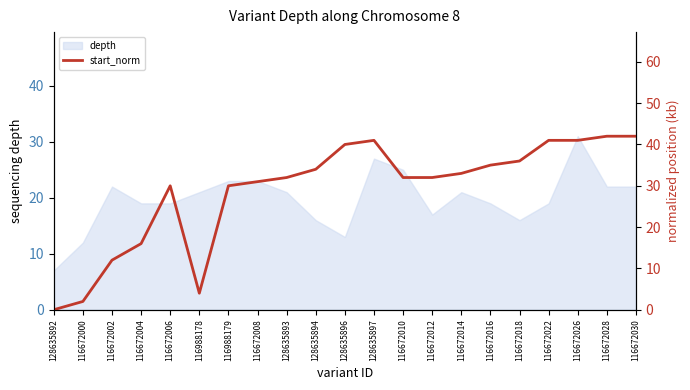

What is the difference between the values at 128635893 and 116672006?

2